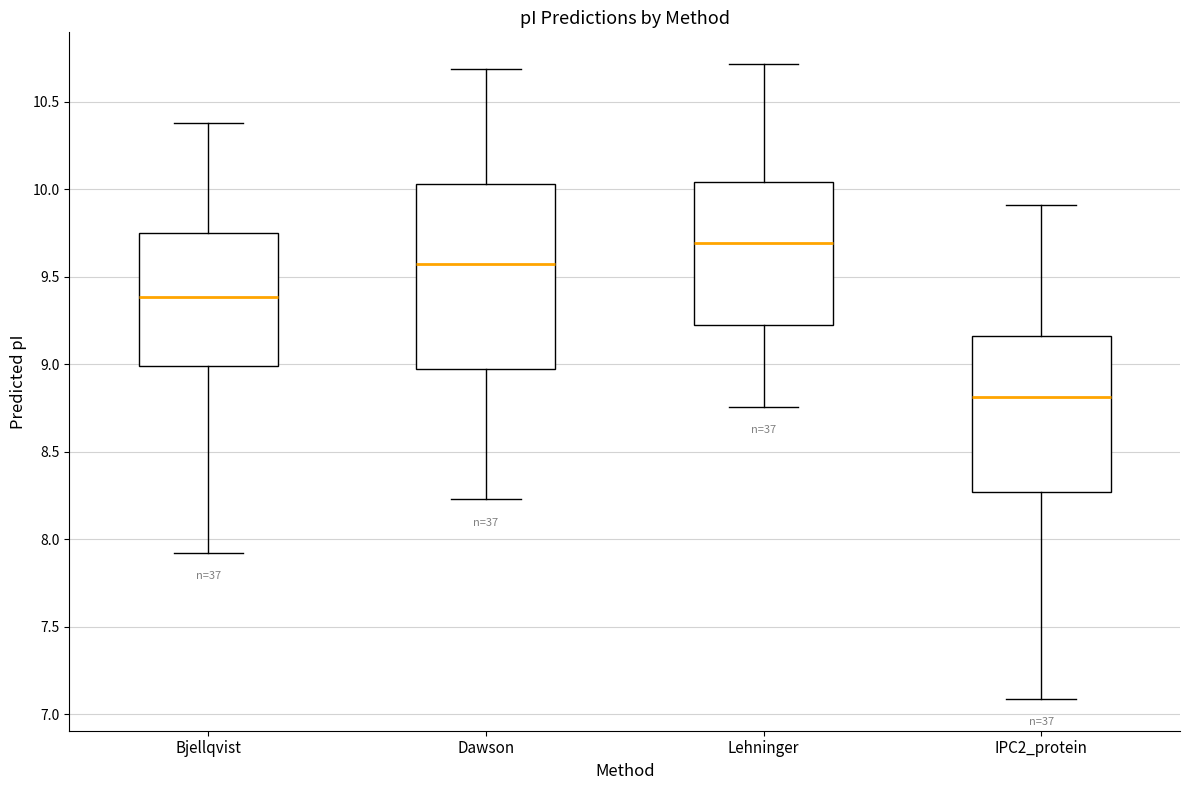

Comparing the boxes themselves (not the whiskers), which one is the tallest?

Dawson